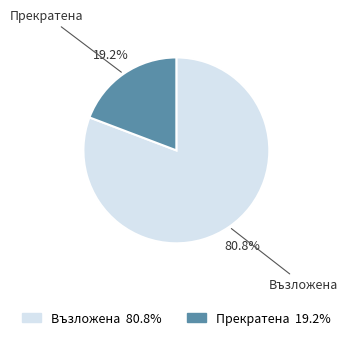

How much of the chart is everything except Прекратена?

80.8%